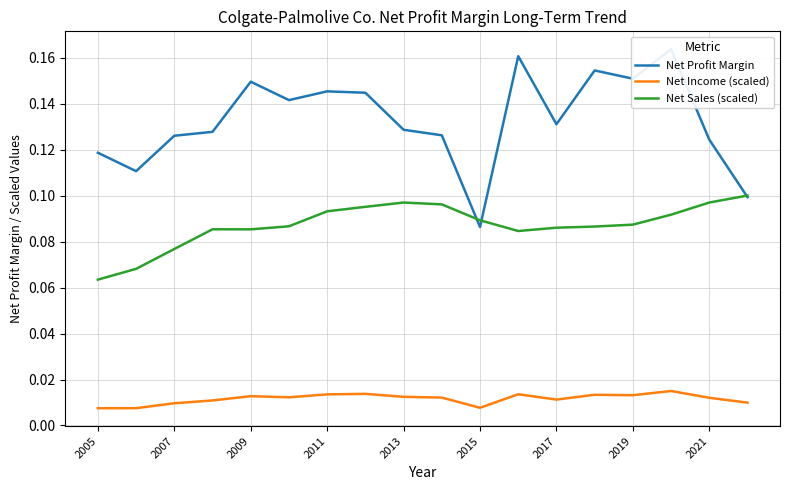

True or false: Net Income (scaled) and Net Sales (scaled) intersect in this chart.

False